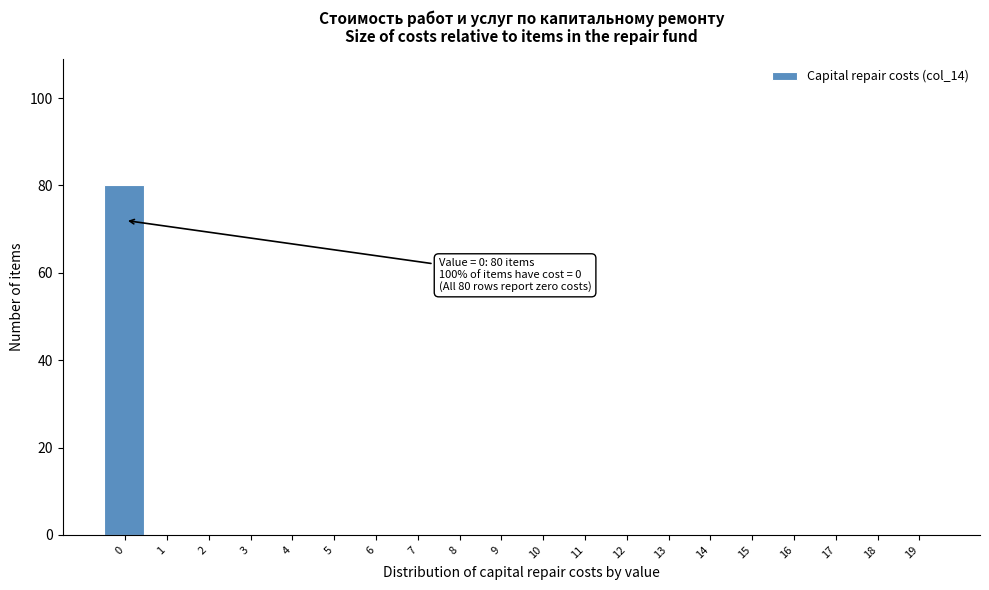

Reading right to left, what are all the values shown in this chart?

19=0	18=0	17=0	16=0	15=0	14=0	13=0	12=0	11=0	10=0	9=0	8=0	7=0	6=0	5=0	4=0	3=0	2=0	1=0	0=80